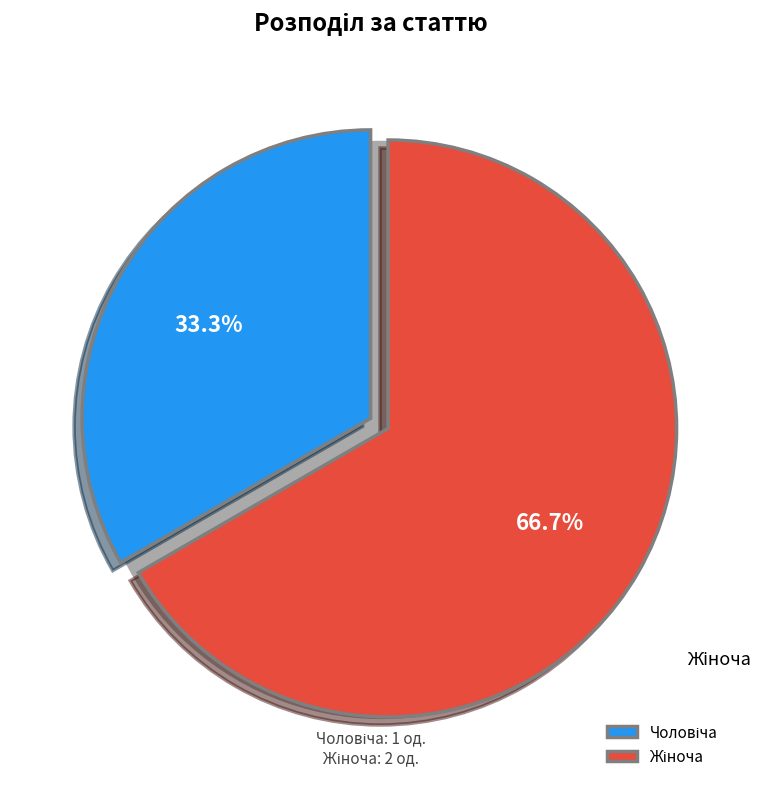

How many segments does this pie chart have?

2